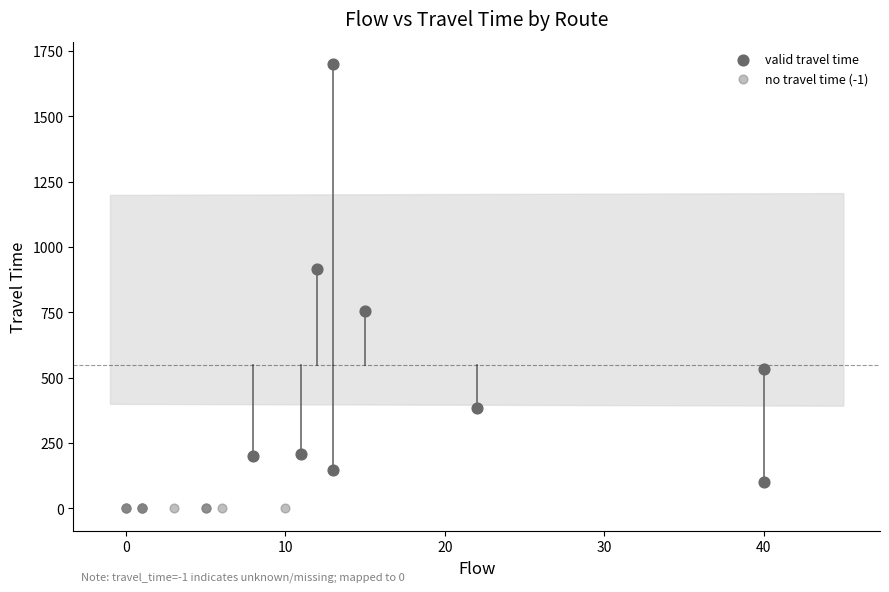

Which series reaches the minimum Y coordinate?

no travel time (-1)